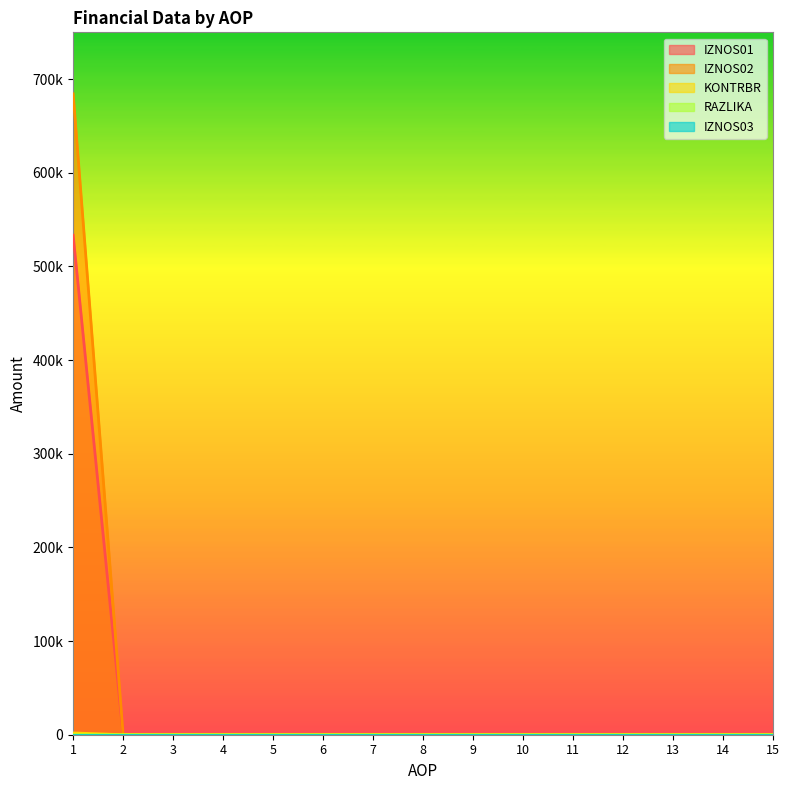

At how many categories does at least one series exceed 304260?

1